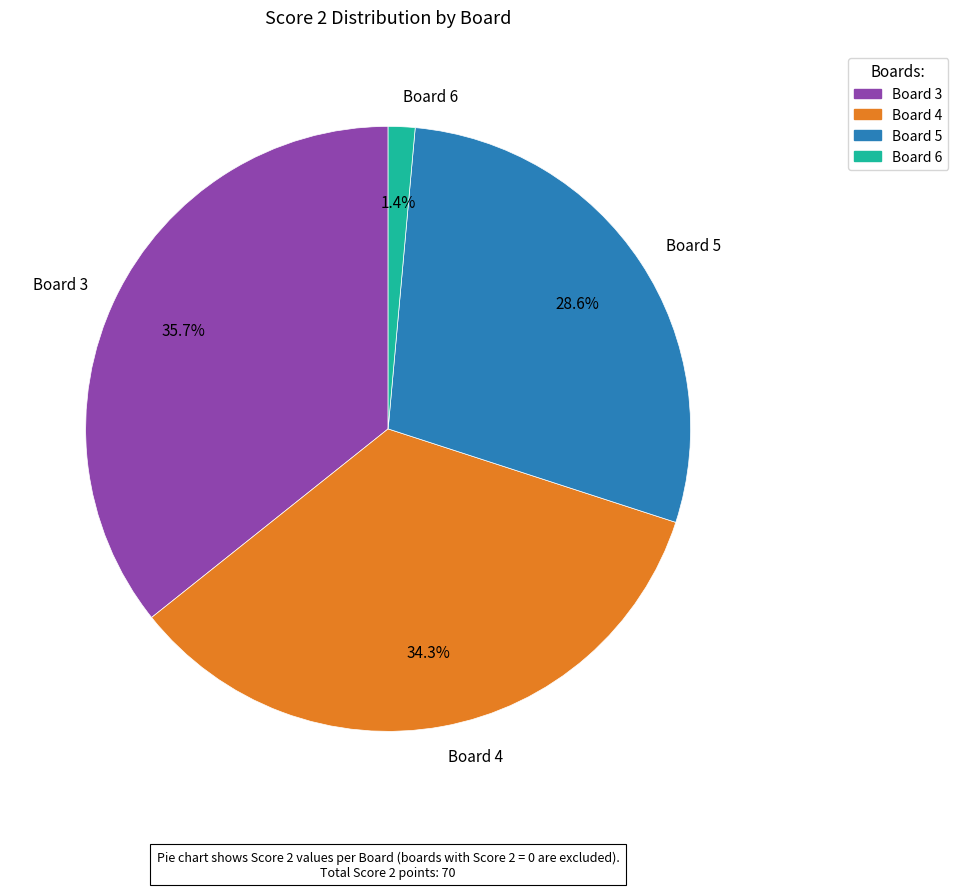

Which slice is the largest?

Board 3